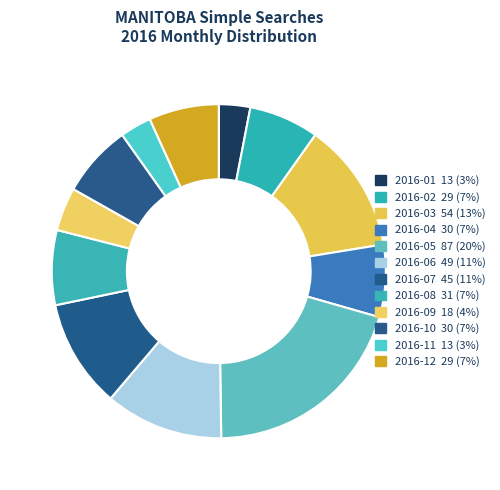

What is the largest slice in the pie chart?

2016-05